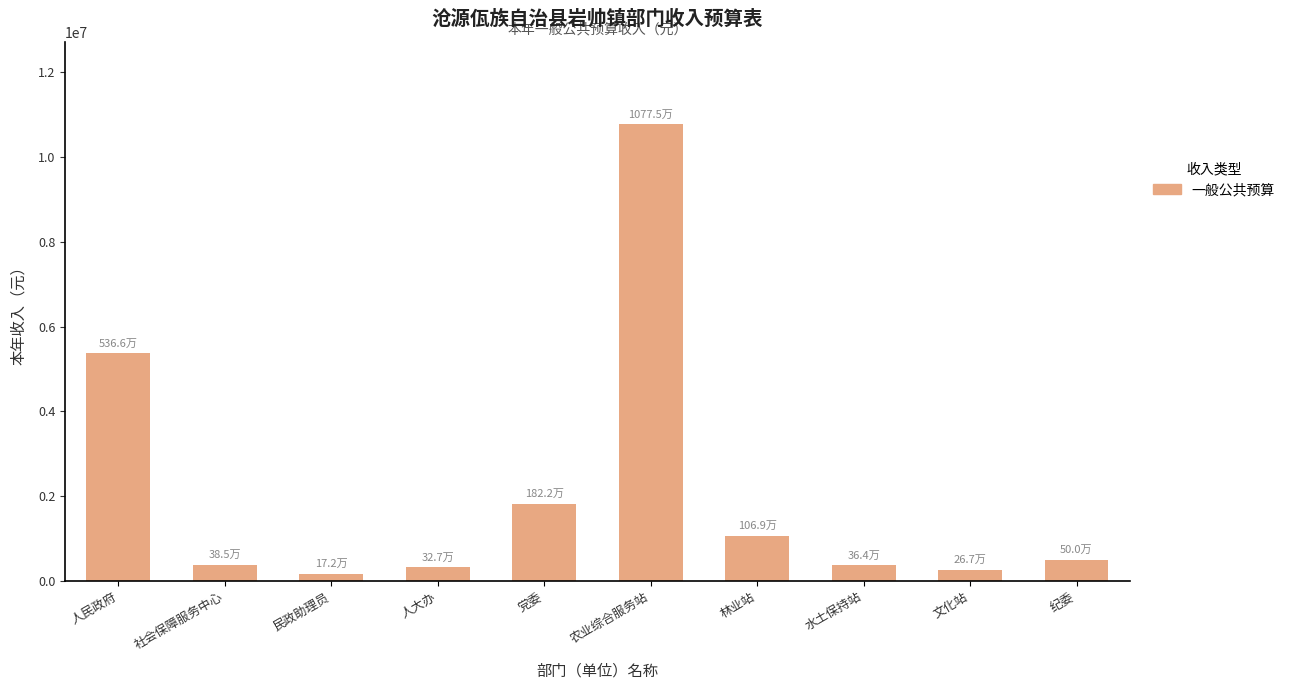

Which label corresponds to the largest value in the chart?

农业综合服务站